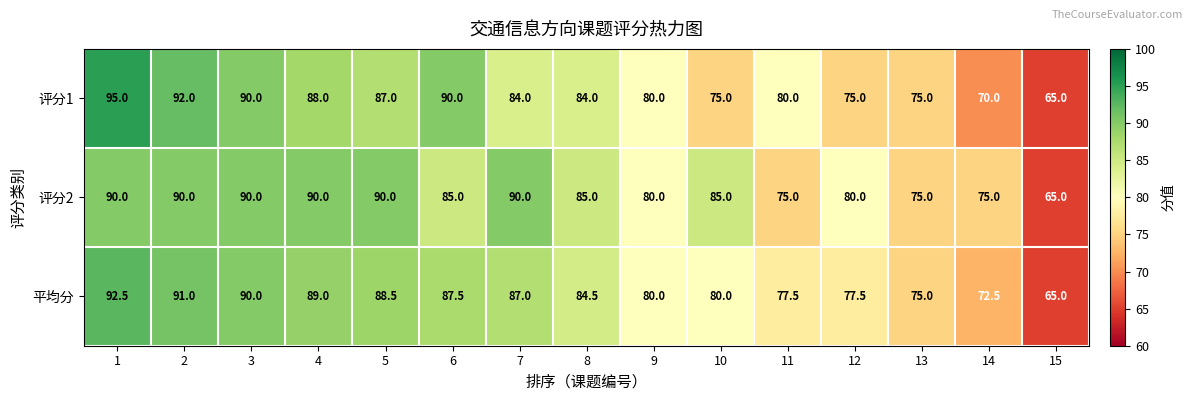

What is the difference between the maximum and minimum values in the 评分2 series?

25.0